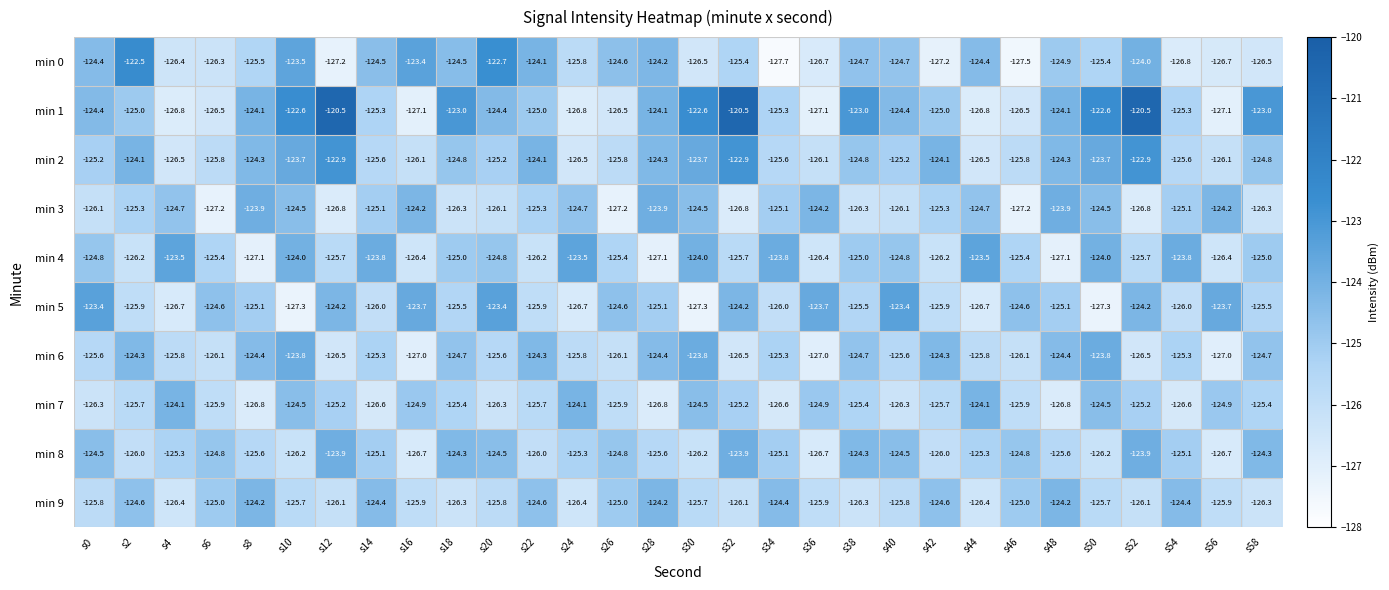

Rank the series at s16 from highest to lowest value.

min 0, min 5, min 3, min 7, min 9, min 2, min 4, min 8, min 6, min 1